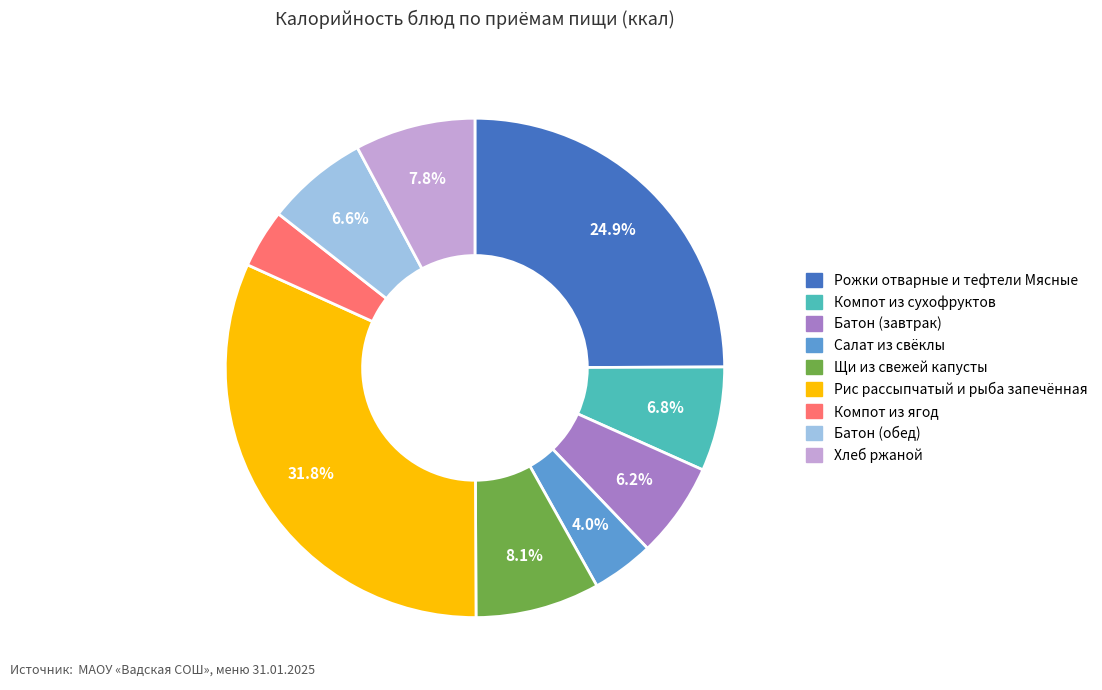

What percentage is NOT represented by Щи из свежей капусты?

91.9%